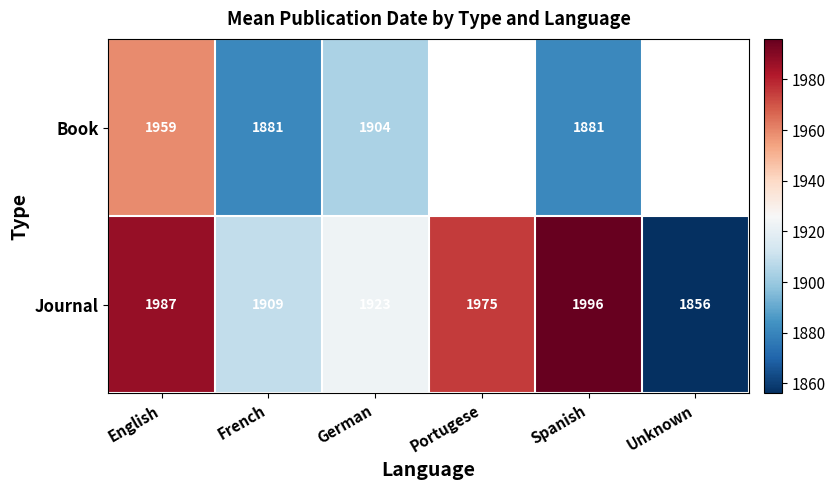

Which has a higher value, Unknown or French?

French